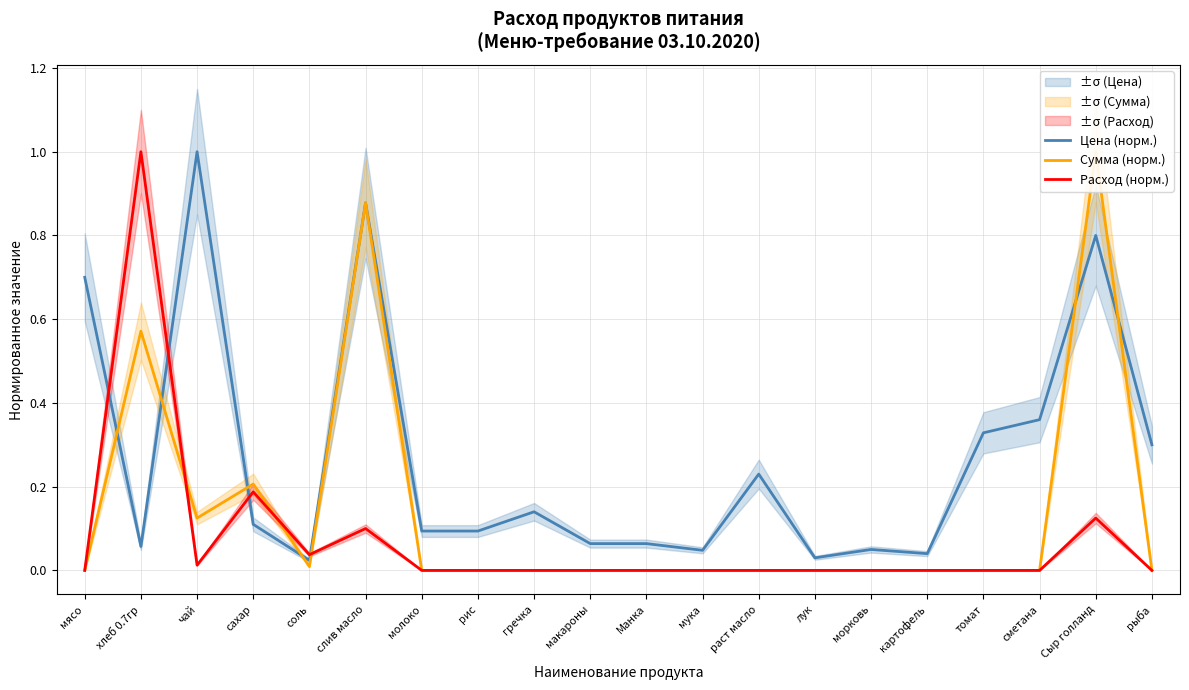

How many data points in Расход (норм.) are above 0?

6